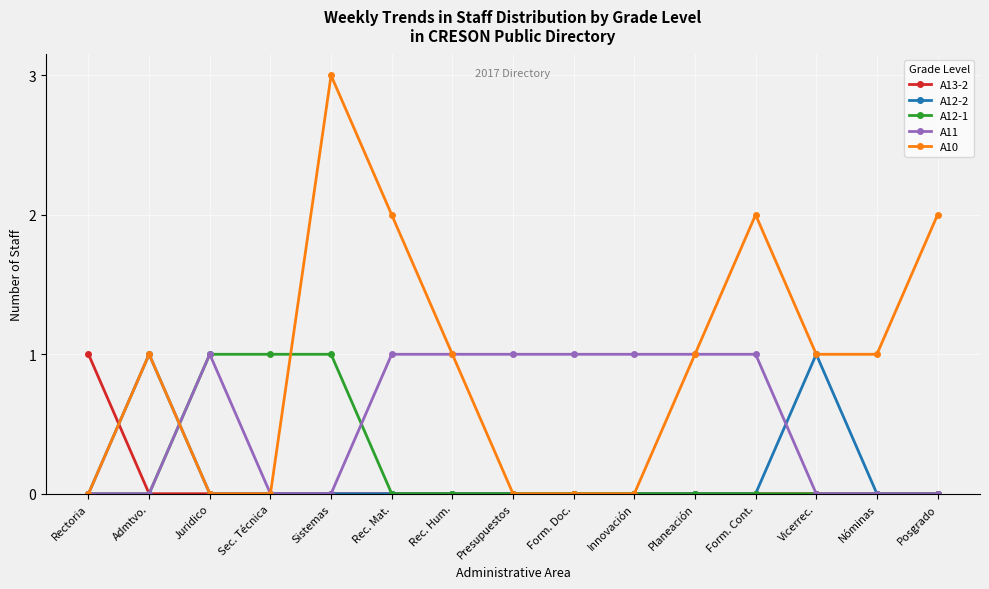

Is the value of A11 at Form. Cont. greater than the value of A12-1 at Rec. Hum.?

Yes